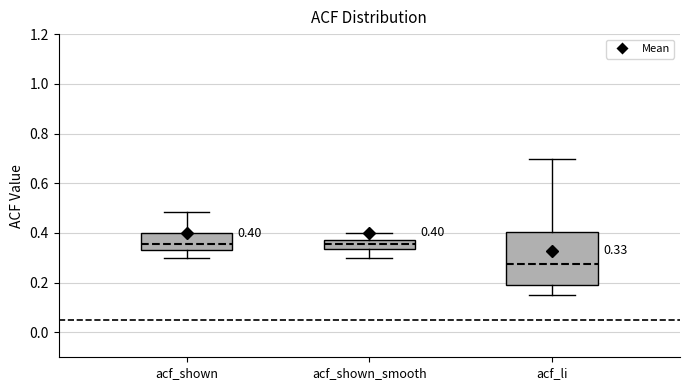

Which box's median line is the lowest?

acf_li